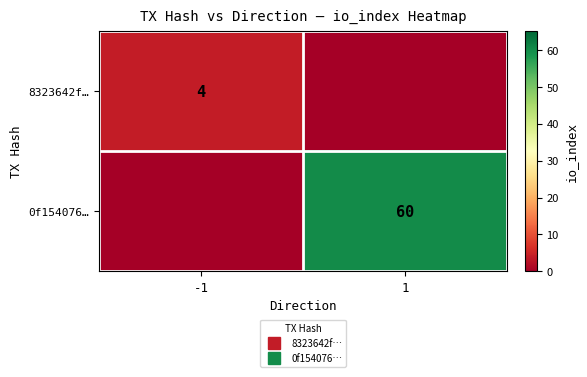

What is the average value of the 0f154076… series?

30